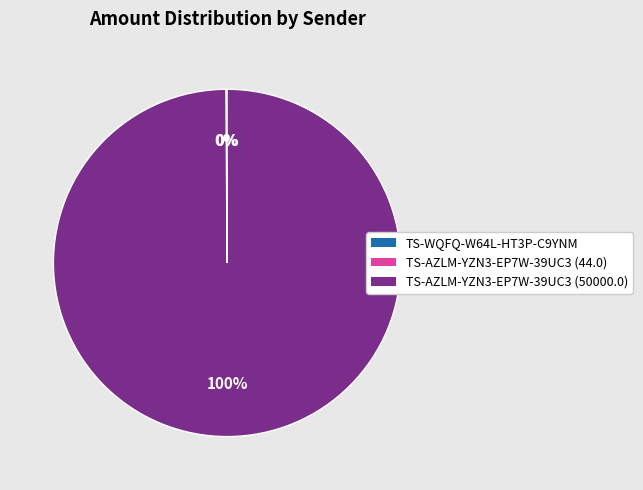

What is the largest slice in the pie chart?

TS-AZLM-YZN3-EP7W-39UC3 (50000.0)